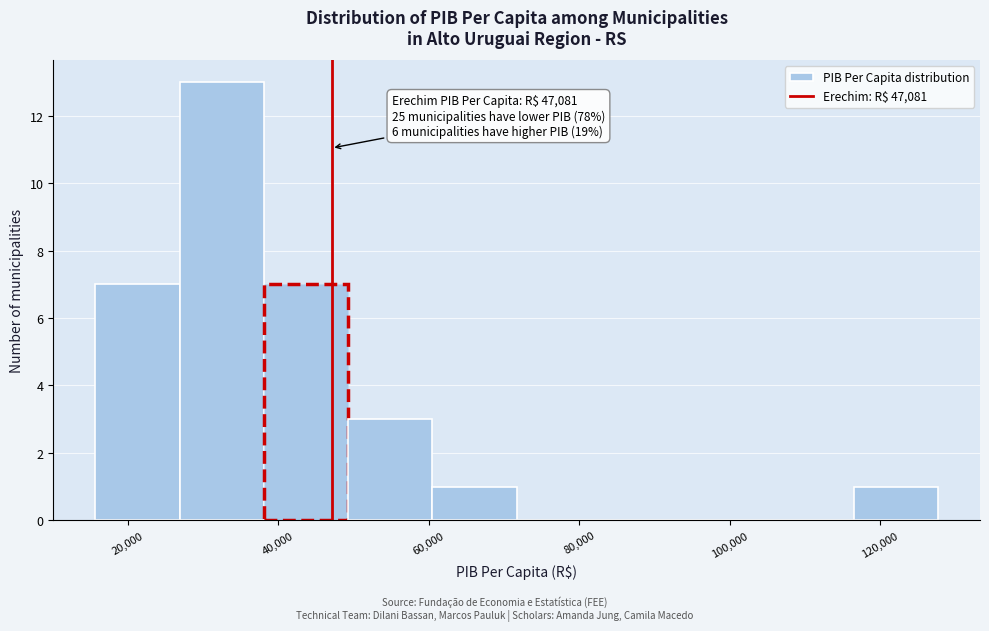

Over which range of the x-axis is the bar tallest?

26000 to 38000